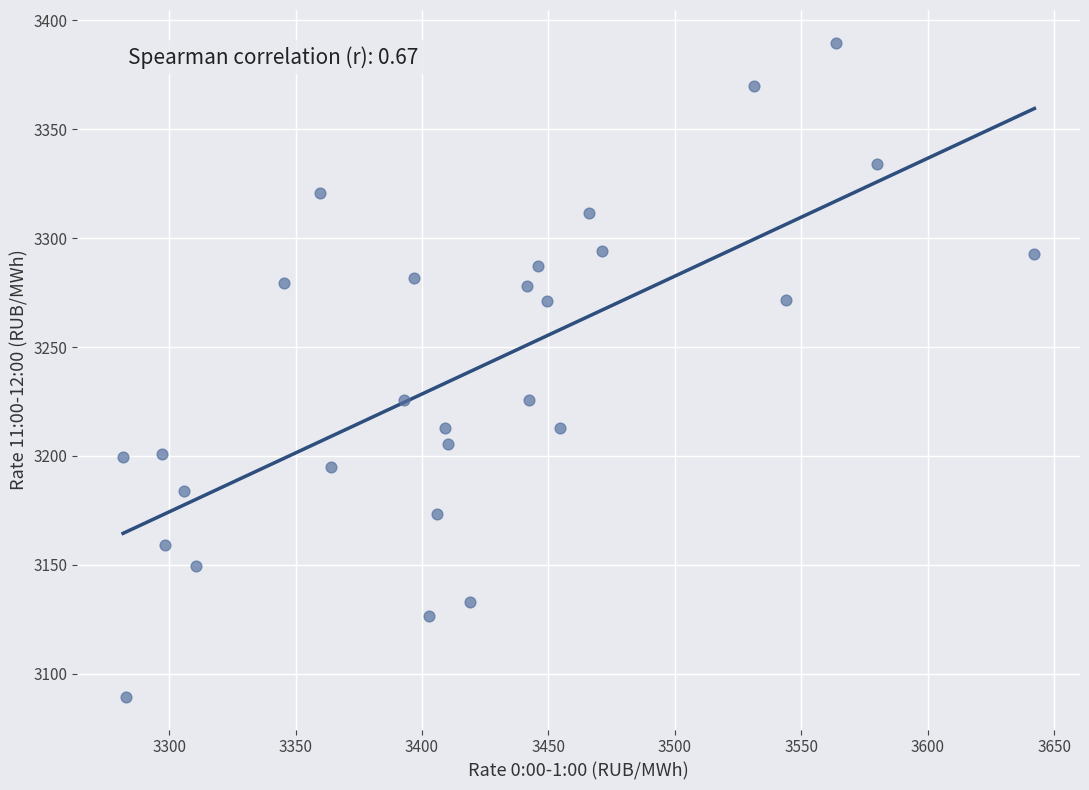

What is the range of X values (max minus min)?

360.4